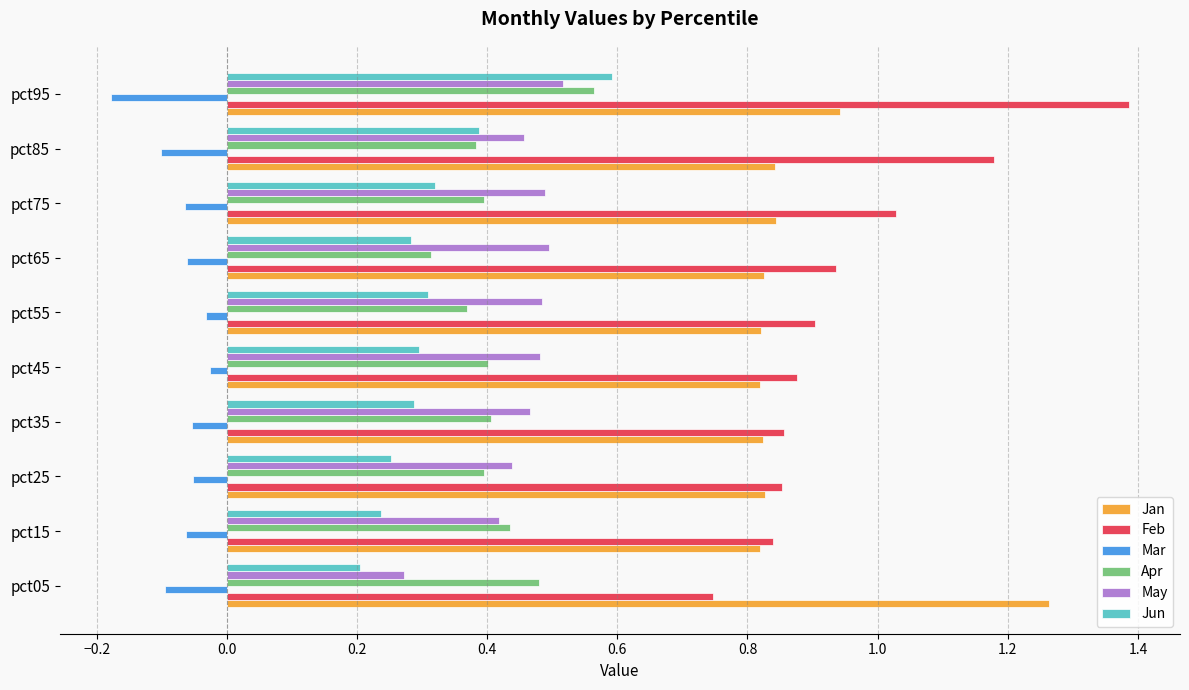

Which series has the widest spread of values?

Feb